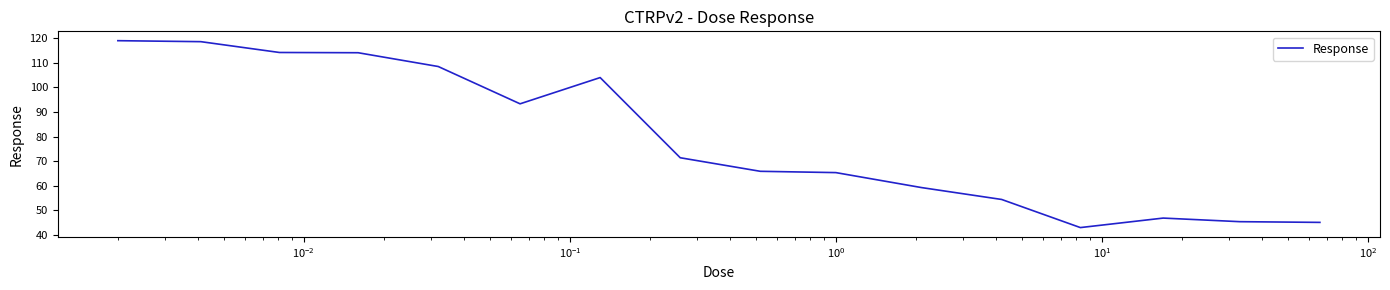

What is the maximum value shown in the chart?

119.0